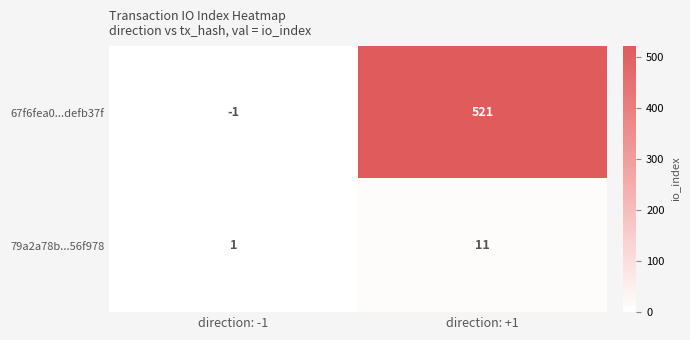

What is the greatest value displayed?

521